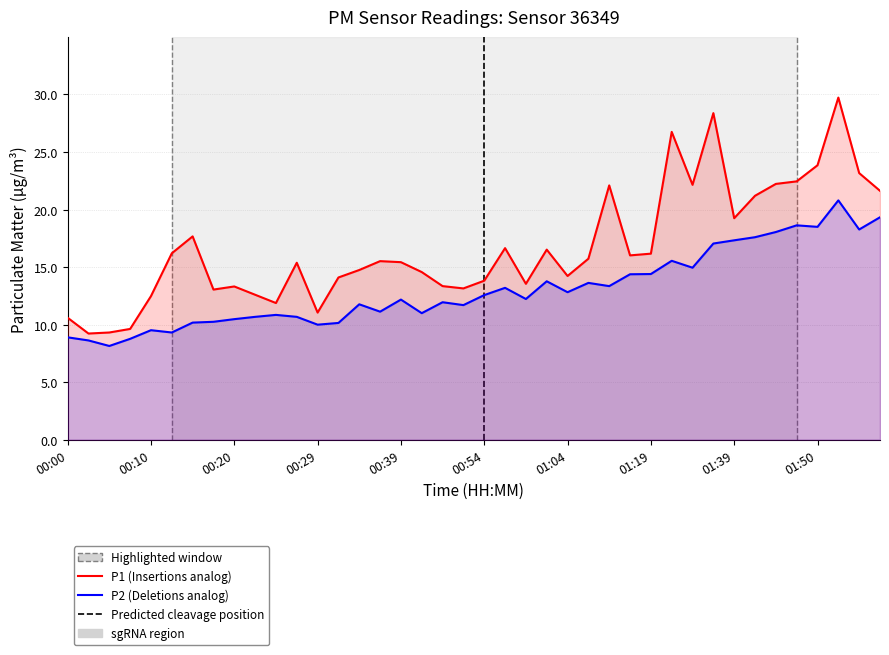

True or false: P2 (PM10) and P1 (PM2.5) intersect in this chart.

False